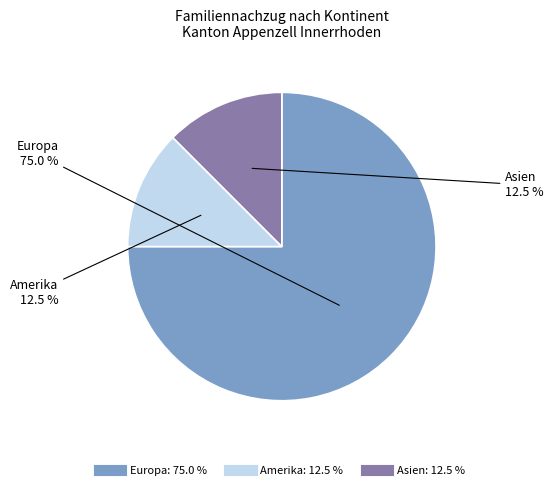

Count the number of slices in the pie.

3